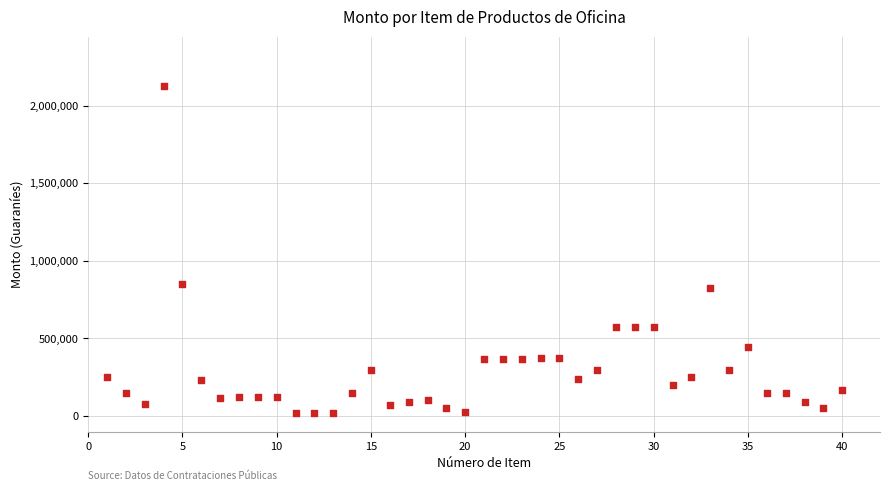

What is the range of Y values (max minus min)?

2107500